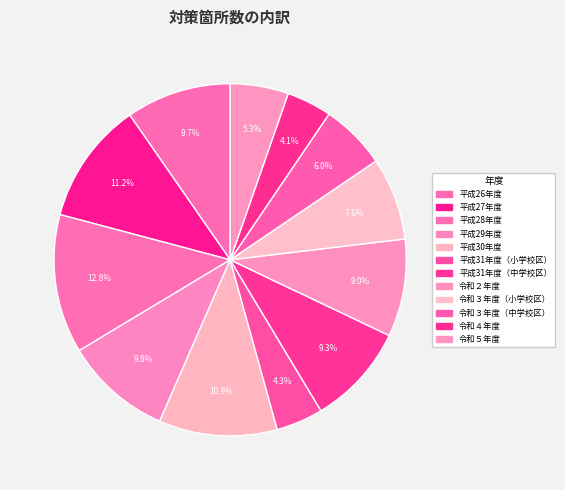

True or false: 平成31年度（中学校区） accounts for 9% of the total.

True